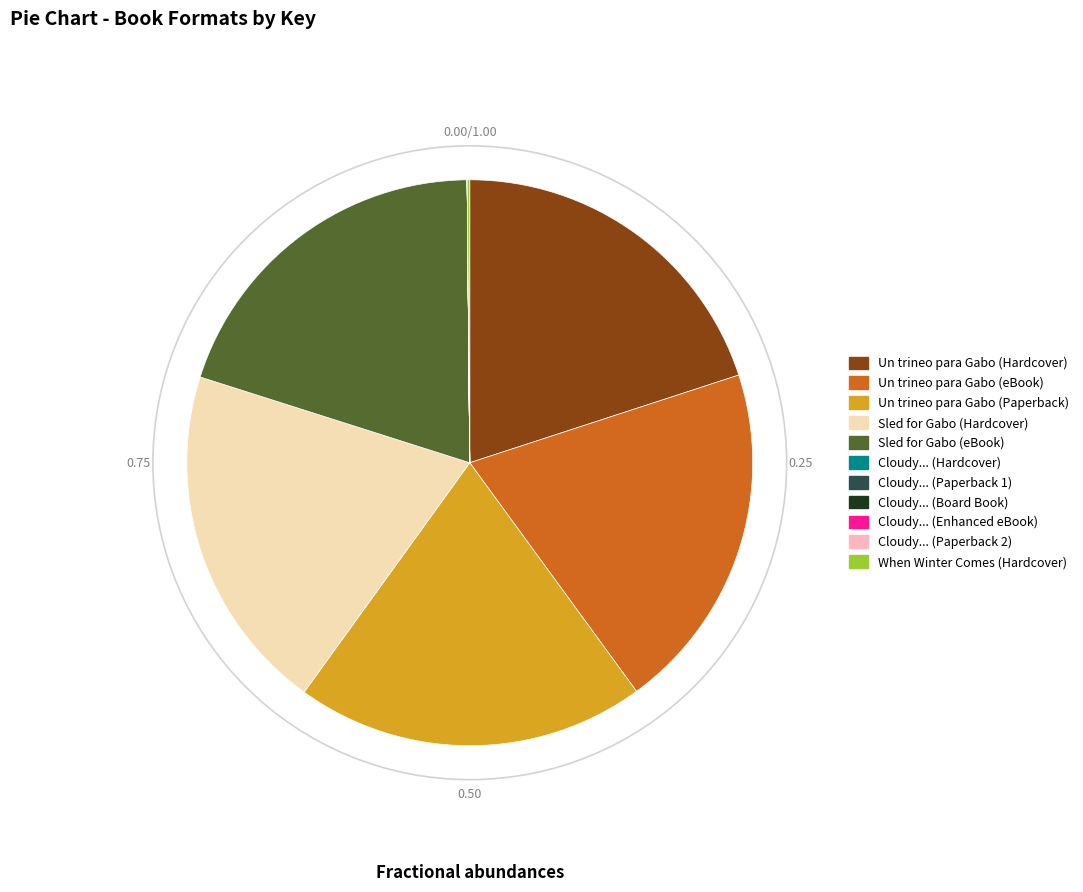

Does any single category account for the majority?

No